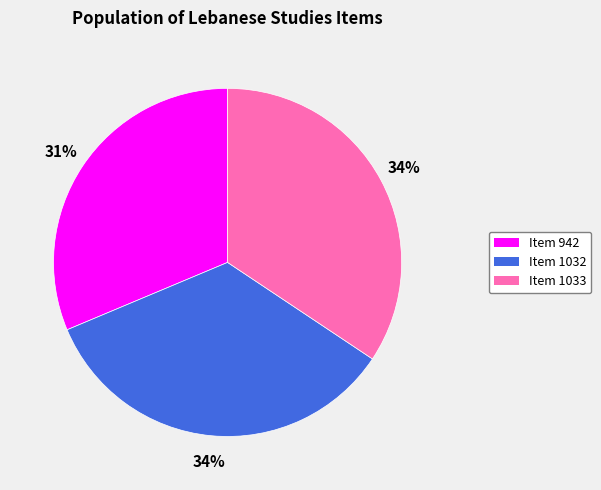

To the nearest percent, what portion does Item 942 represent?

31%